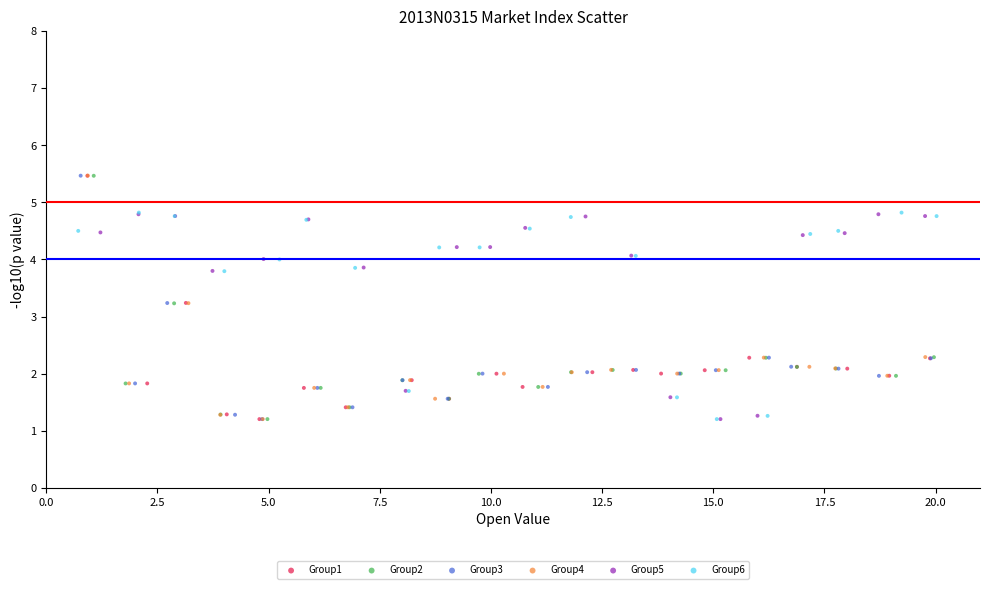

Which series has the largest Y range (max minus min)?

Group4